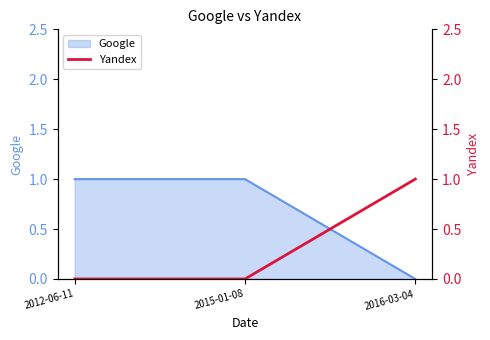

True or false: the data shows 1 at 2016-03-04.

True